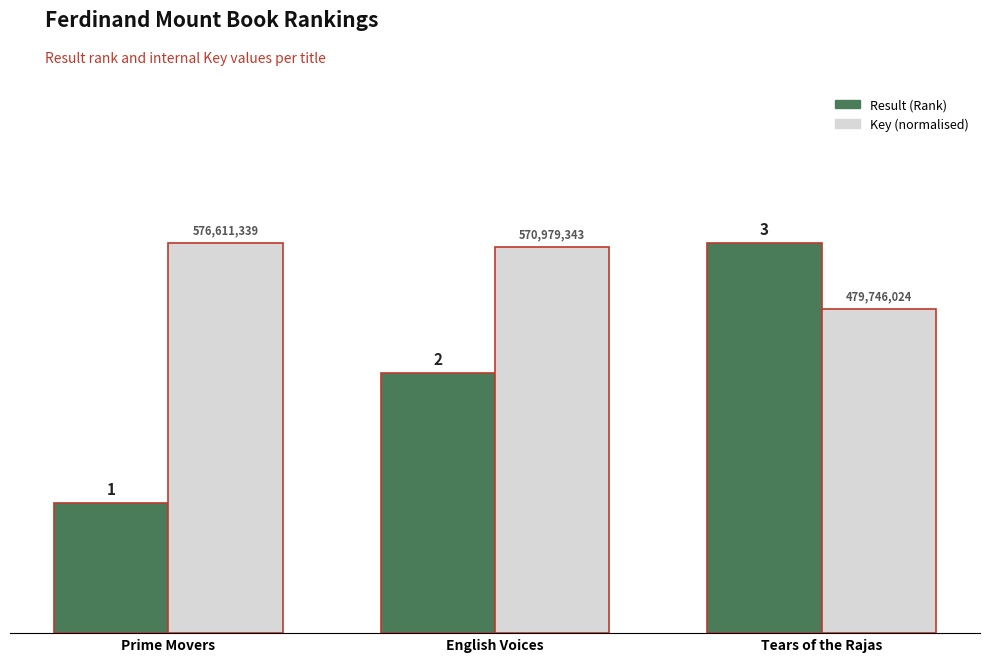

At English Voices, list the series in order from smallest to largest.

Result (Rank), Key (normalised)